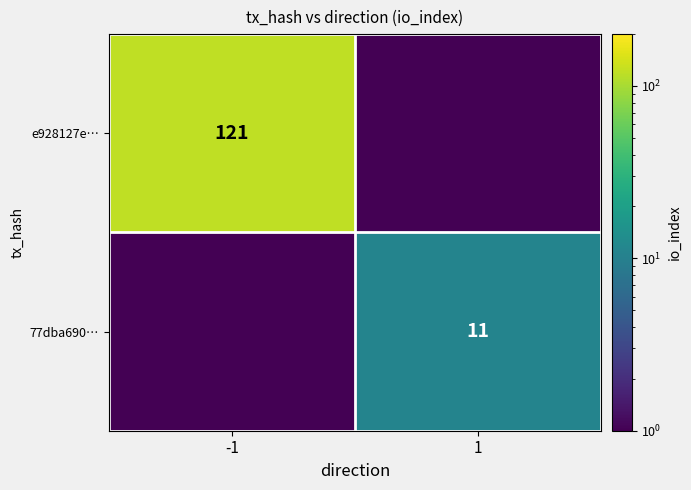

Between -1 and 1, which series saw the biggest shift?

e928127e…